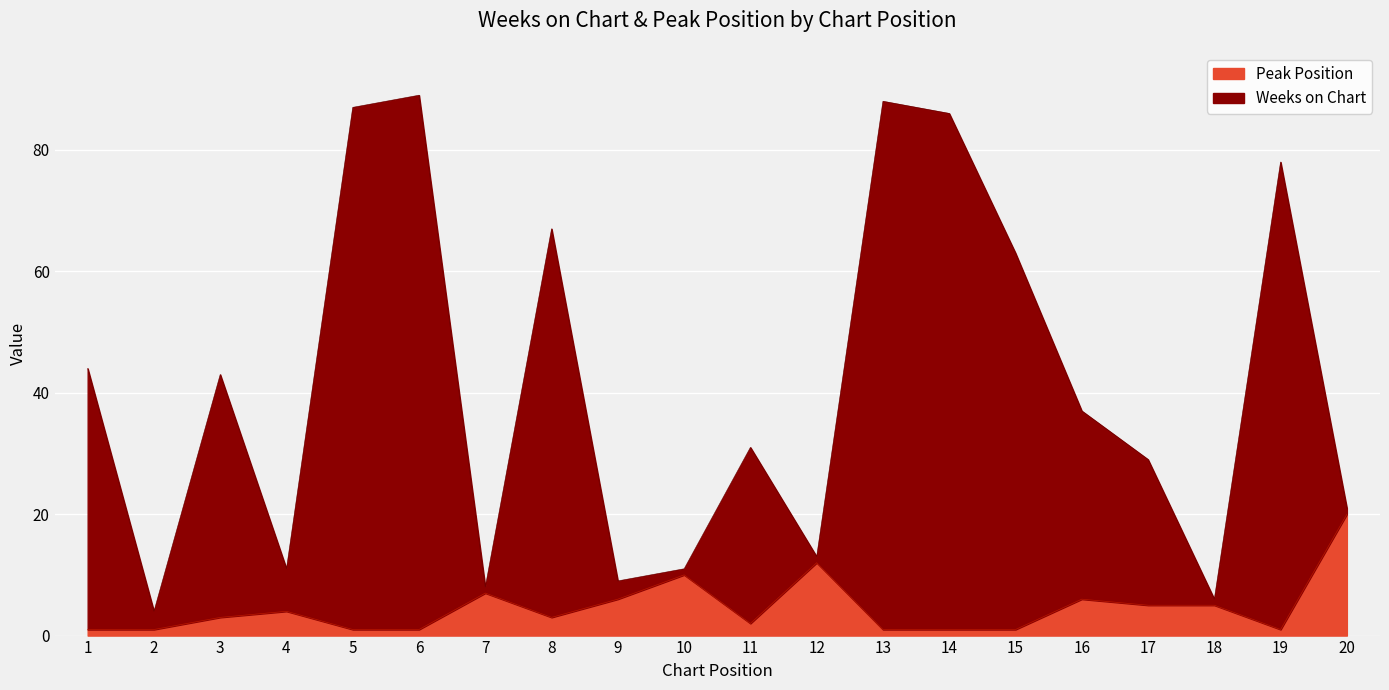

What is the difference between the second highest and minimum values in the Weeks on Chart series?

84